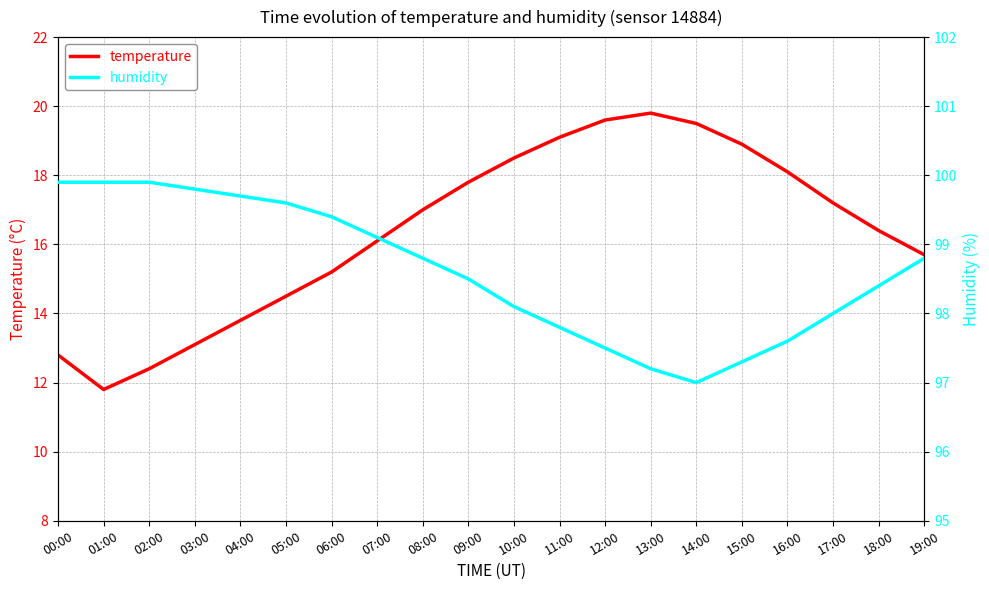

At which category is the sum across all series the highest?

12:00